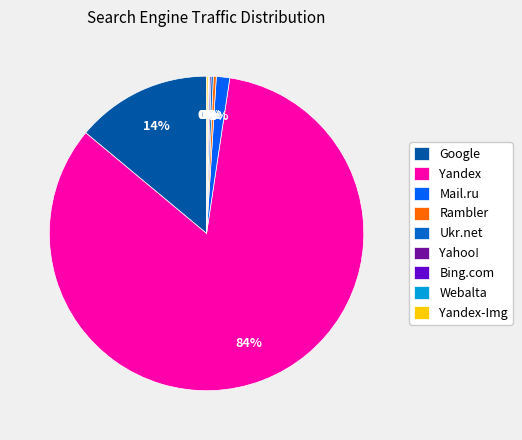

What is the largest slice in the pie chart?

Yandex